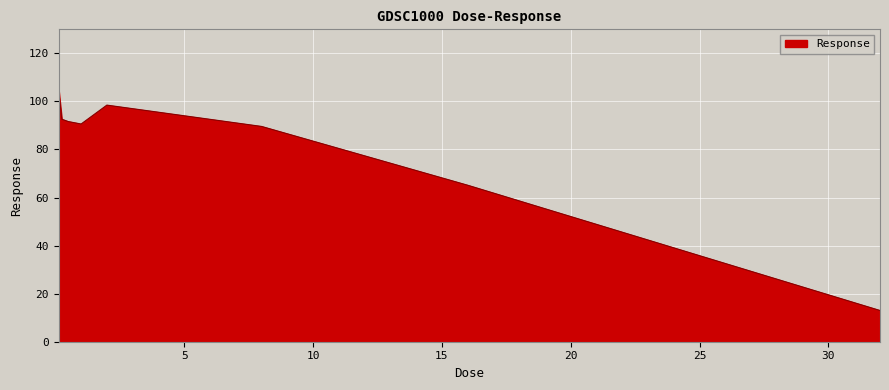

What is the minimum value shown in the chart?

13.0